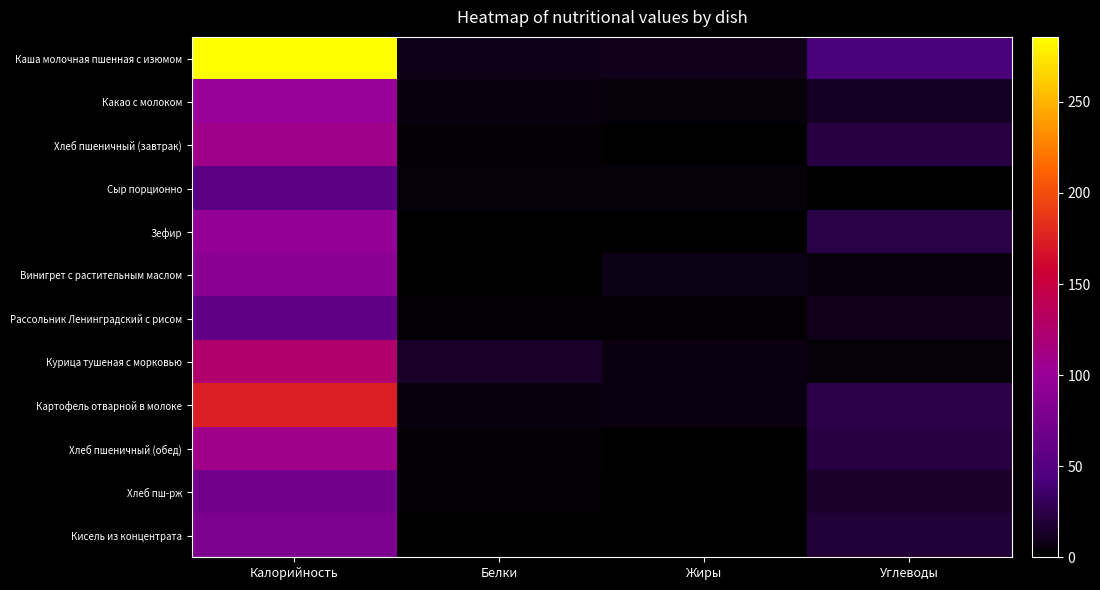

What is the maximum value shown in the chart?

285.7